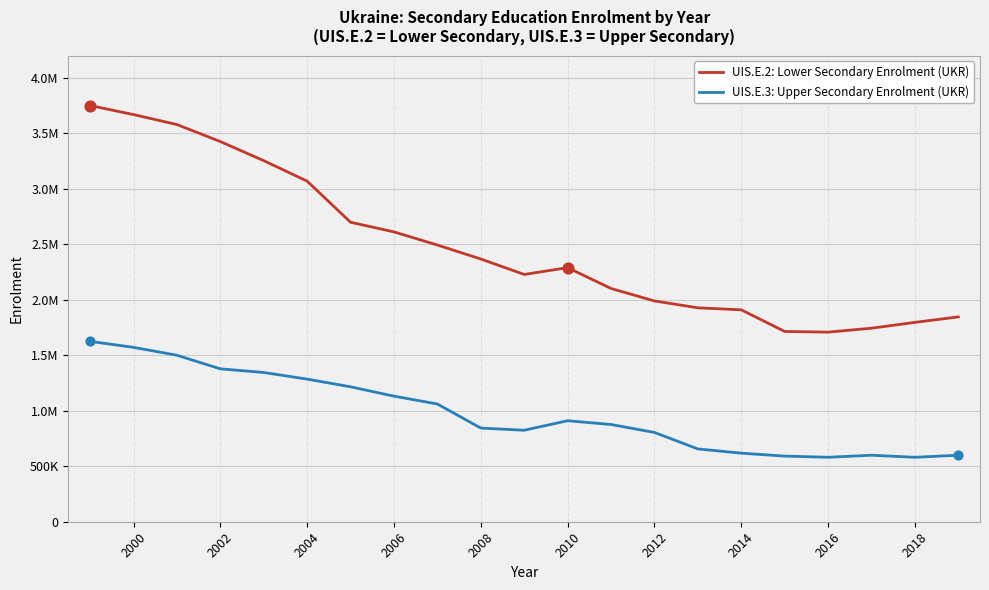

What are all the series names shown in the legend?

UIS.E.2: Lower Secondary Enrolment (UKR), UIS.E.3: Upper Secondary Enrolment (UKR)